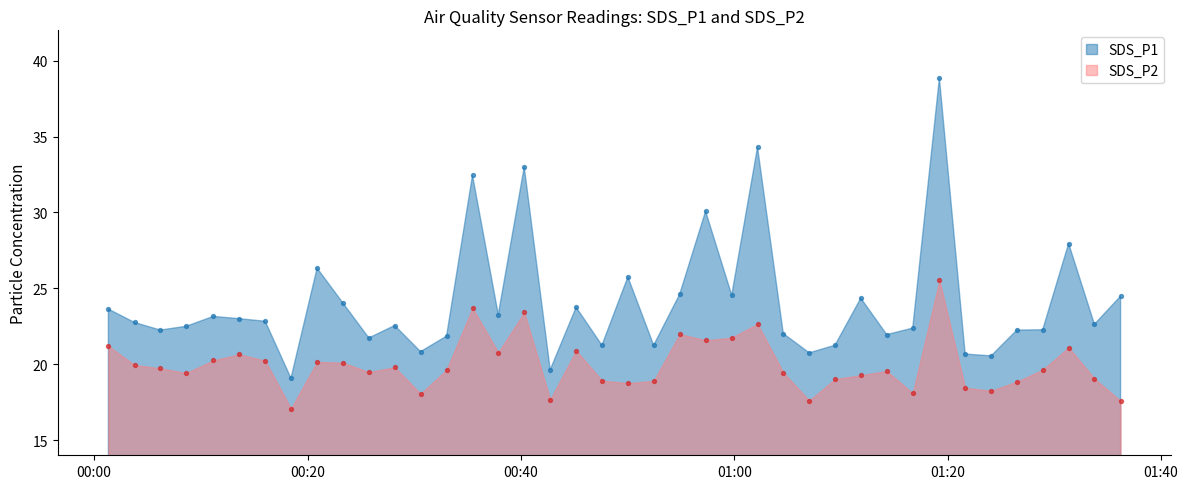

Which series has the largest total across all categories?

SDS_P1